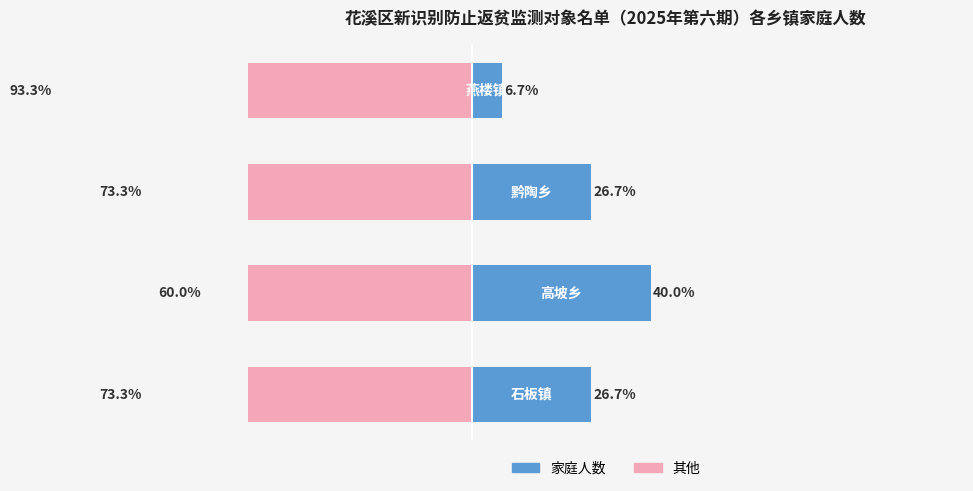

What is the sum of the 其他 values at 2 and 1?

-133.3